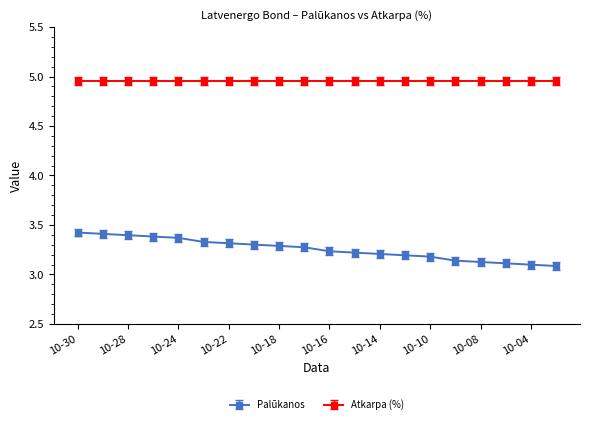

Rank the series by their average value, from lowest to highest.

Palūkanos, Atkarpa (%)